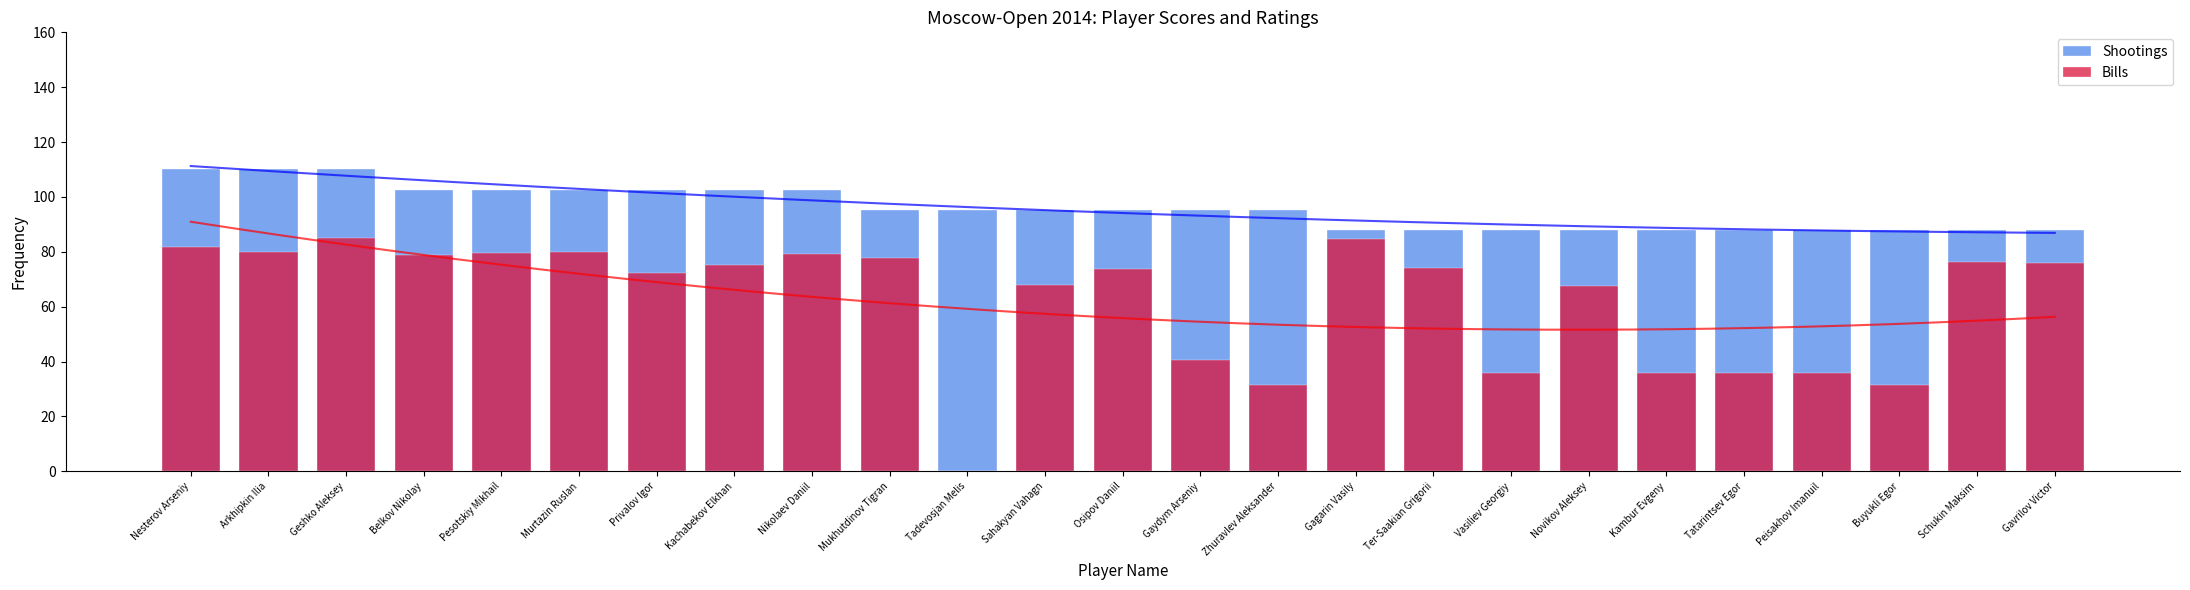

What is the label of the 1st bar from the right?

Gavrilov Victor